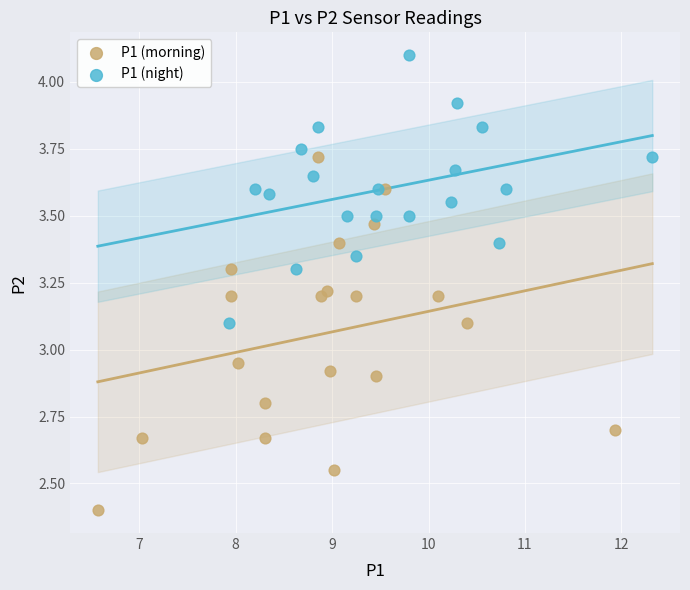

Which series reaches the maximum Y coordinate?

P1 (night)